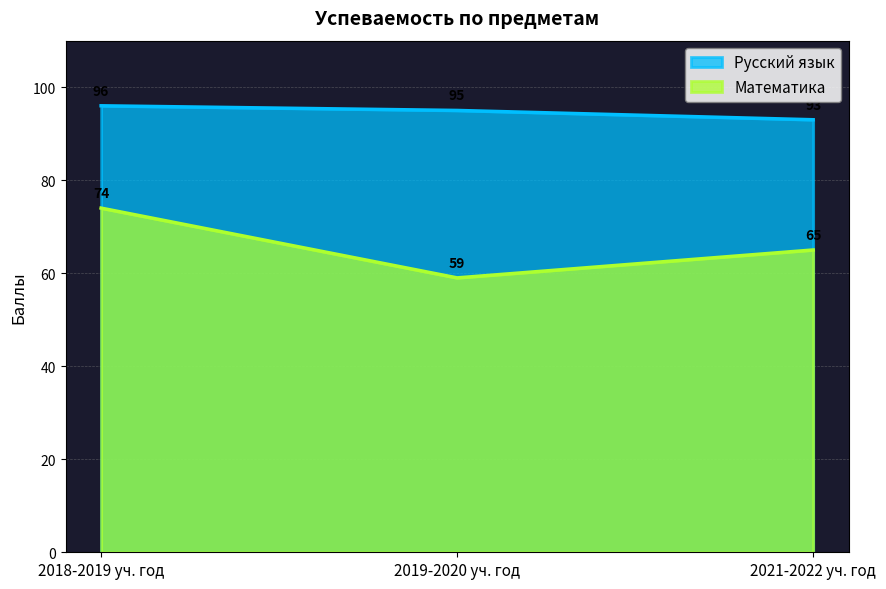

Is it true that Математика equals 16 at 2018-2019 уч. год?

False